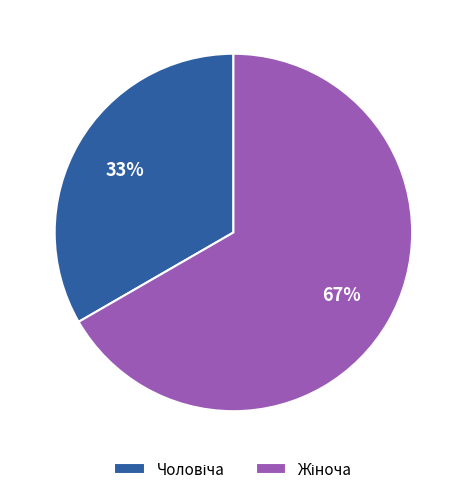

To the nearest percent, what is the average slice percentage?

50%